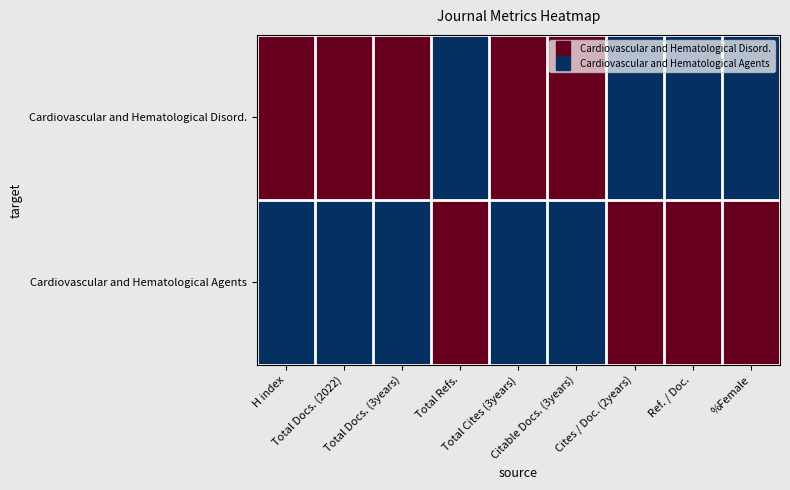

What is the total value across all series at Total Docs. (3years)?

1